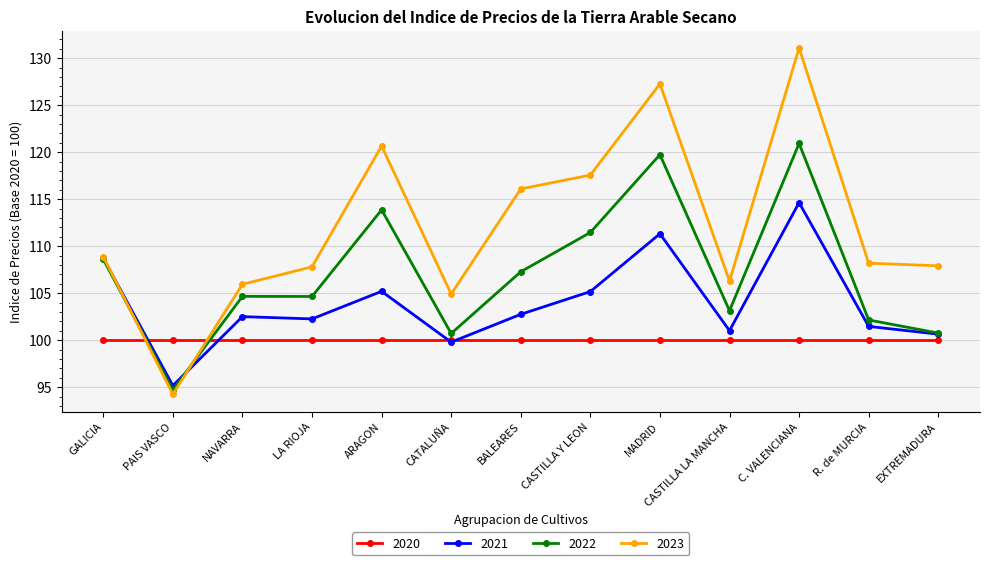

How many lines are shown in the chart?

4